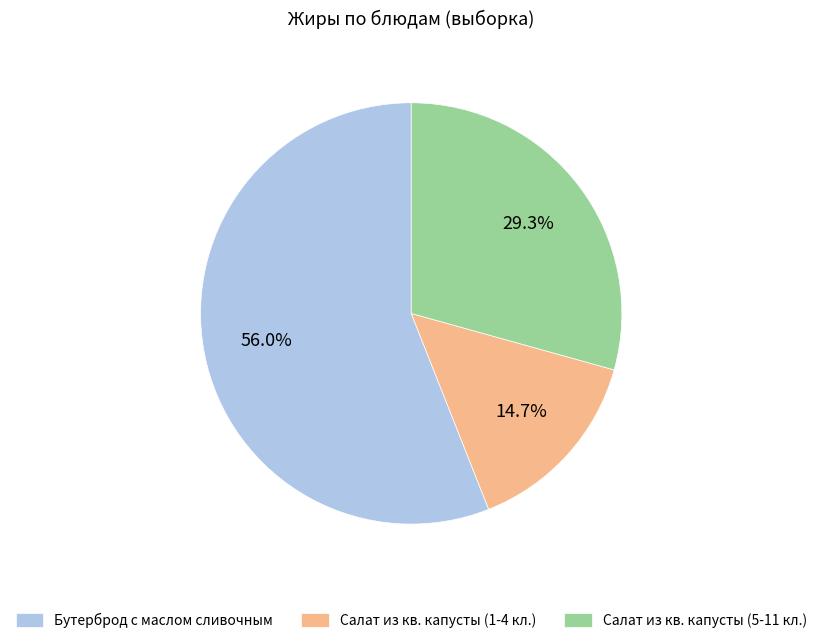

Count the number of slices in the pie.

3